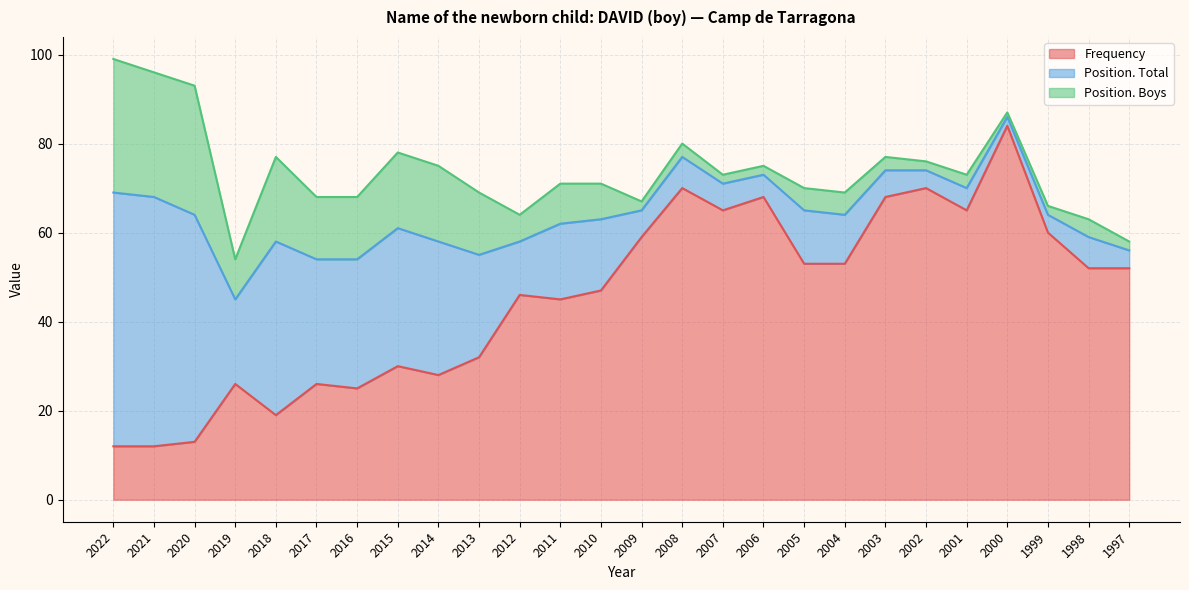

Which label corresponds to the smallest value in the chart?

2000